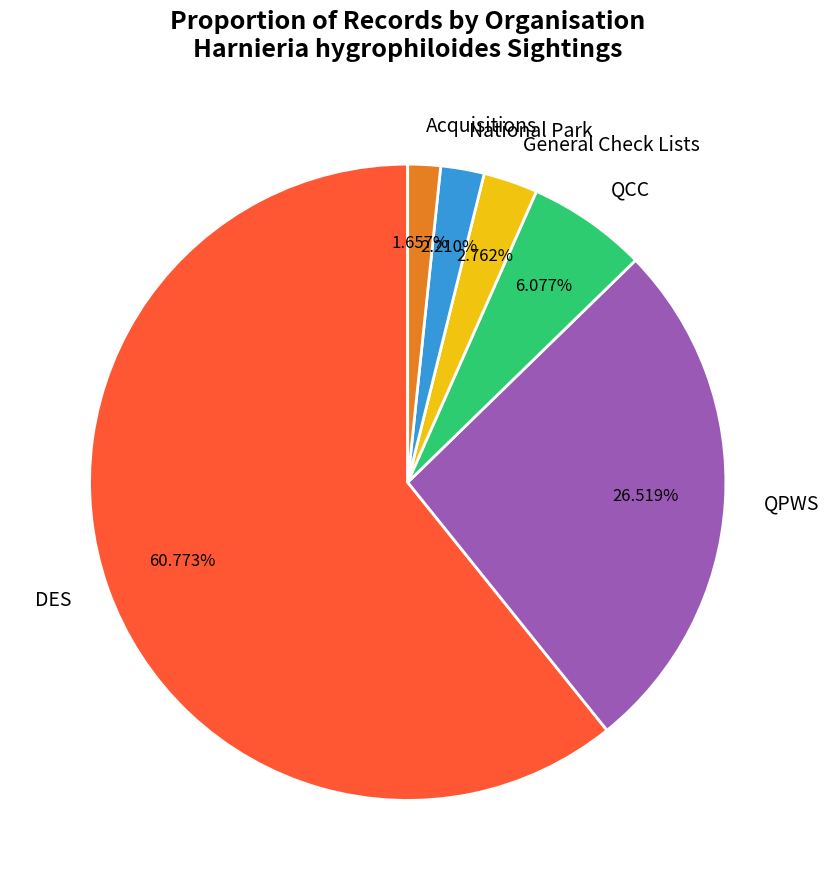

Approximately how many times larger is the value at QPWS compared to QCC?

4.4